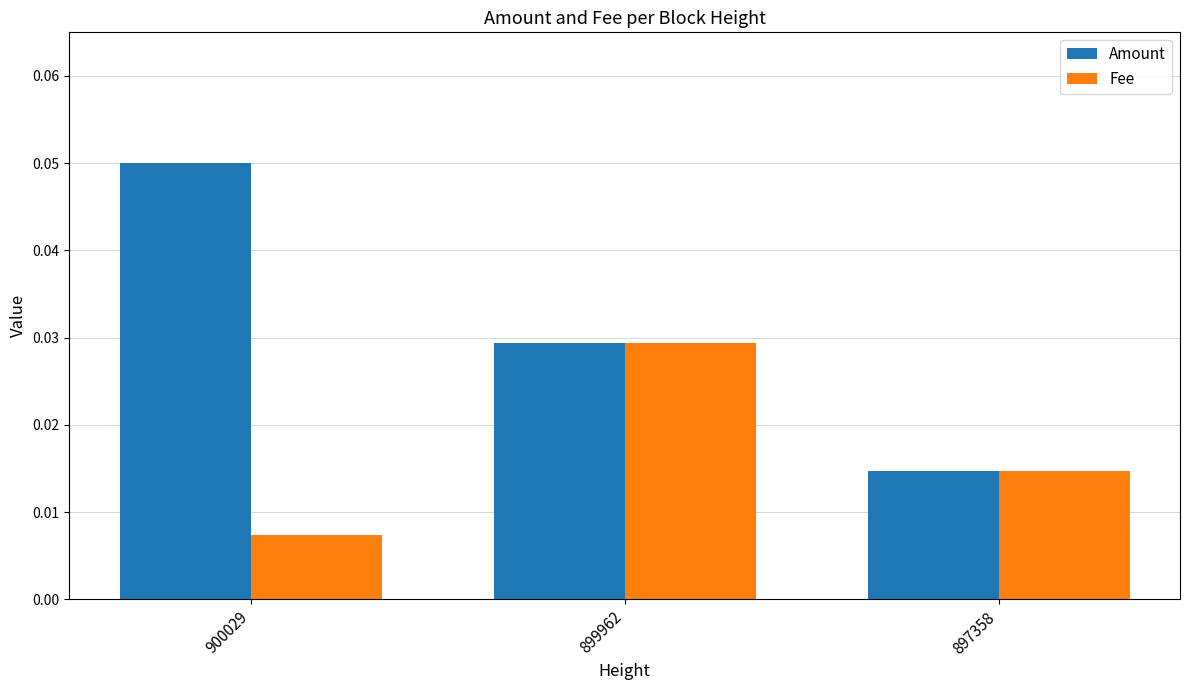

How many bars are there in total?

6